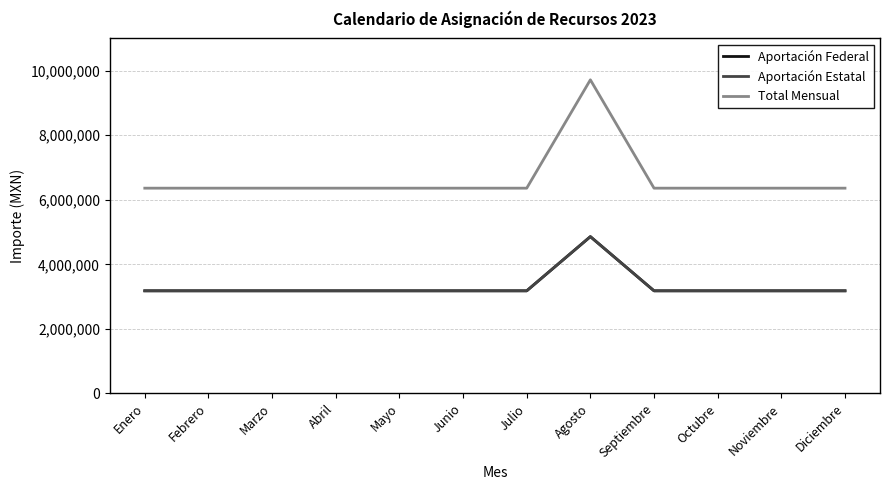

Between Mayo and Abril, which is larger?

Mayo